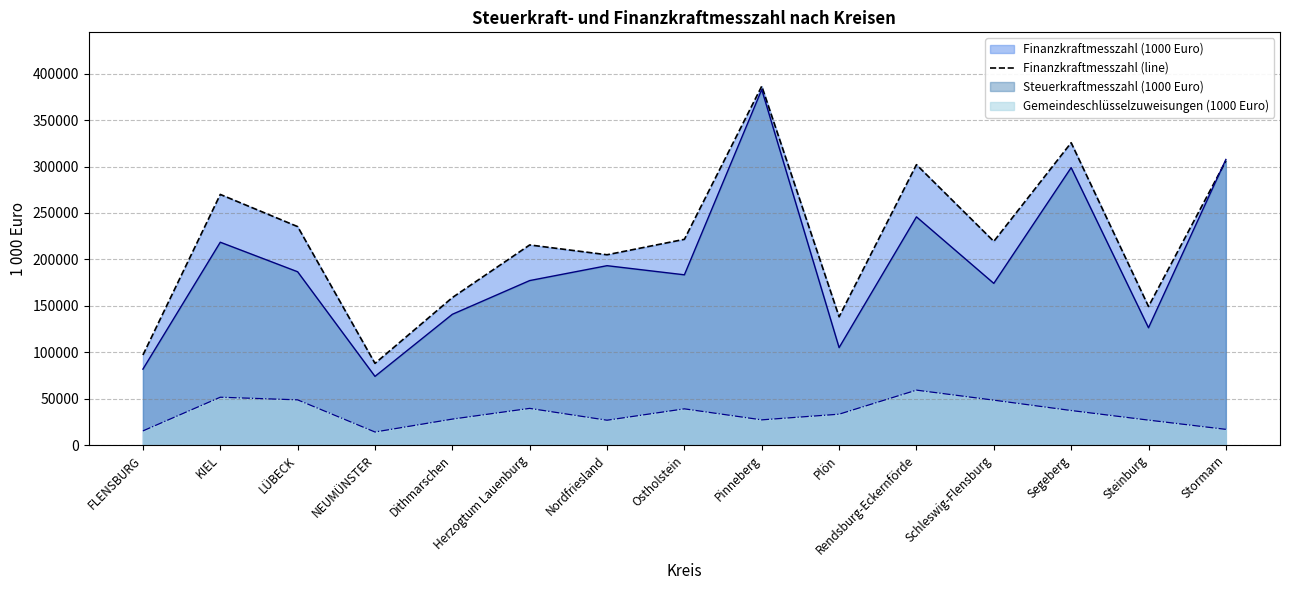

Which has a higher value, Rendsburg-Eckernförde or NEUMÜNSTER?

Rendsburg-Eckernförde